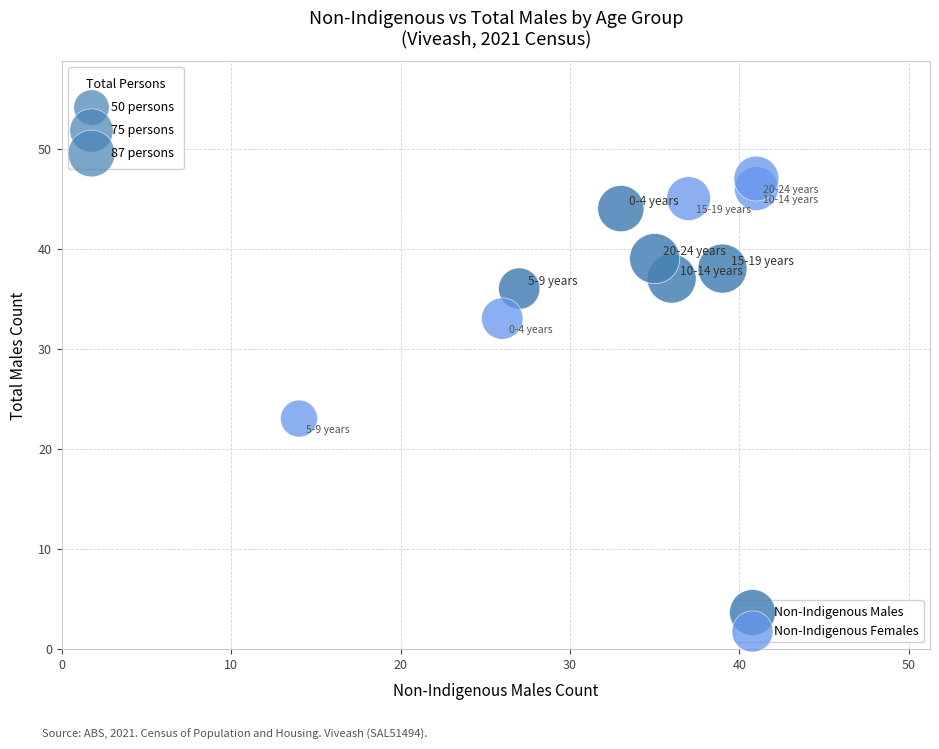

Which series has the largest Y range (max minus min)?

Non-Indigenous Females